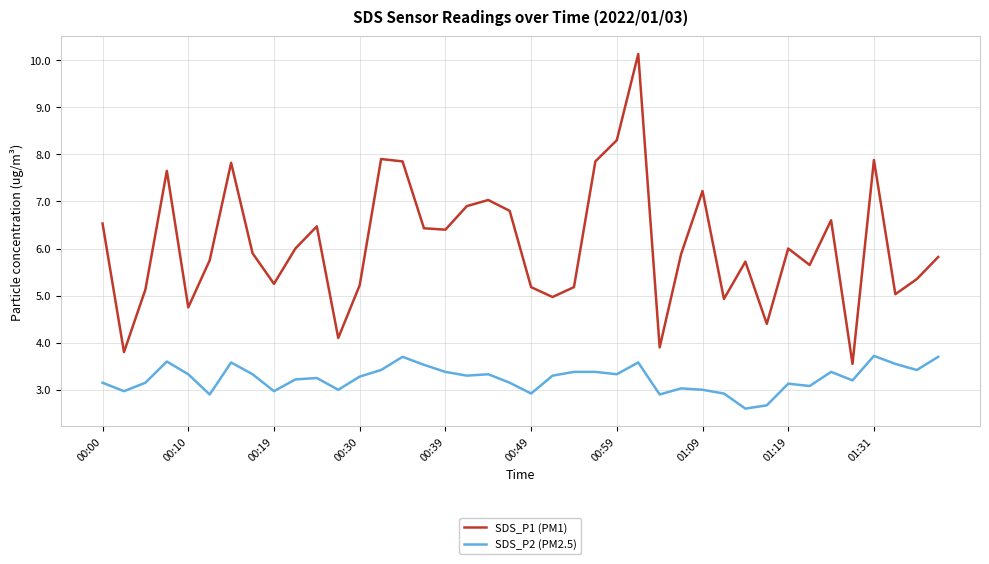

What is the difference between the maximum and minimum values in the SDS_P2 (PM2.5) series?

1.1